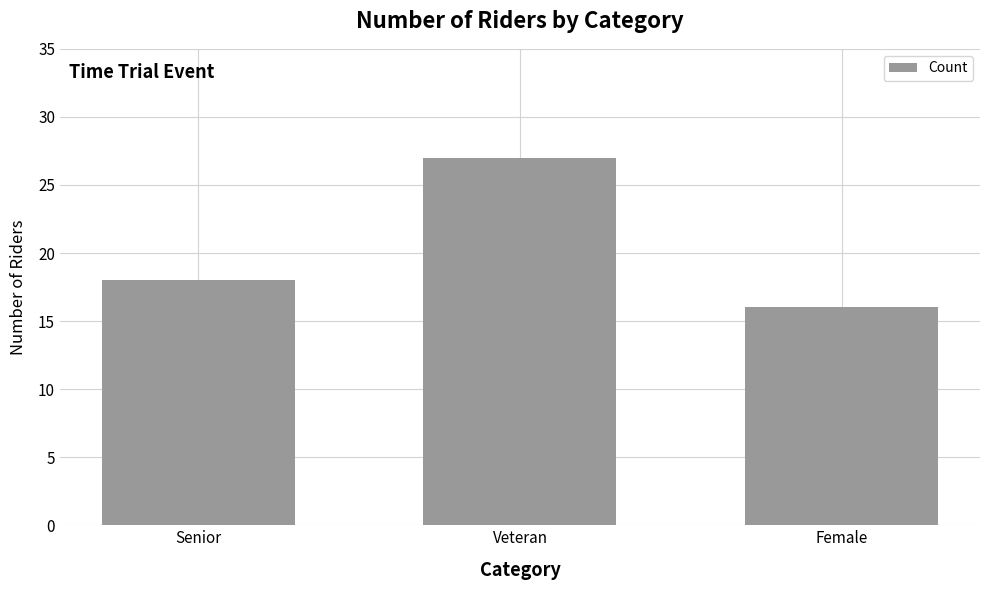

What is the approximate value at Senior?

18